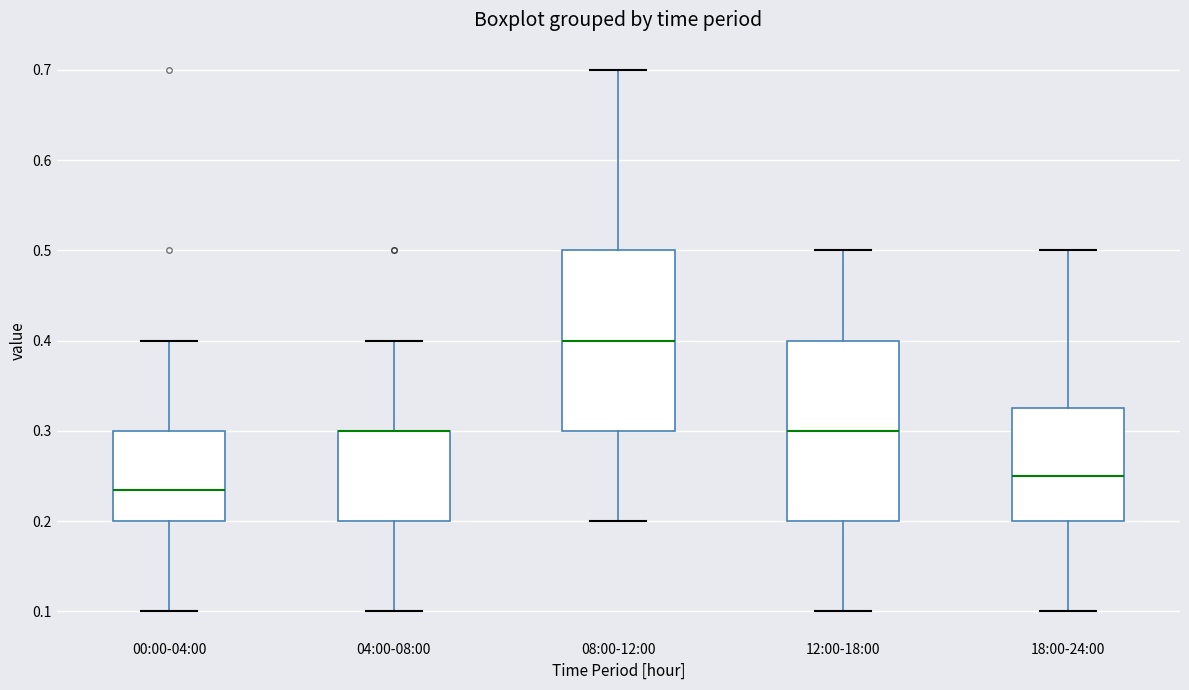

Reading left to right, read every box against the y-axis: the position of its median line, the range the box covers, and the ends of its whiskers. The values are not printed on the chart, so give them approximately, as read against the axis.

00:00-04:00: median 0.24, box 0.20 to 0.30, whiskers 0.10 to 0.40
04:00-08:00: median 0.30 (drawn on the box's upper edge), box 0.20 to 0.30, whiskers 0.10 to 0.40
08:00-12:00: median 0.40, box 0.30 to 0.50, whiskers 0.20 to 0.70
12:00-18:00: median 0.30, box 0.20 to 0.40, whiskers 0.10 to 0.50
18:00-24:00: median 0.25, box 0.20 to 0.33, whiskers 0.10 to 0.50